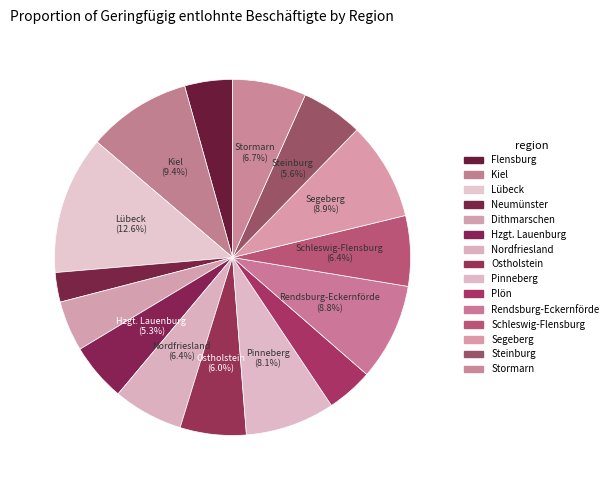

To the nearest percent, what is the combined percentage of Hzgt. Lauenburg and Kiel?

15%